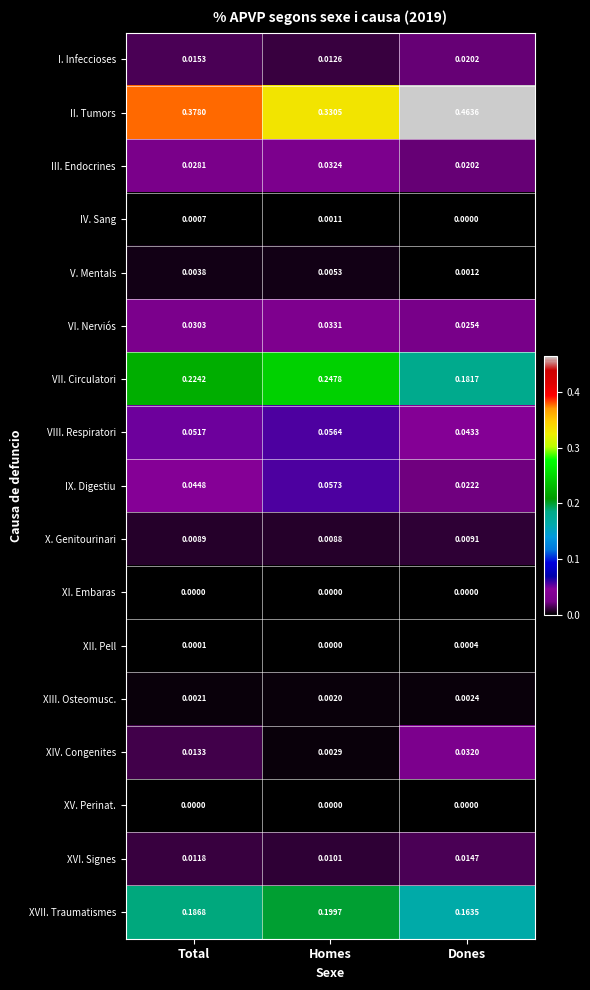

Which series has the widest spread of values?

II. Tumors